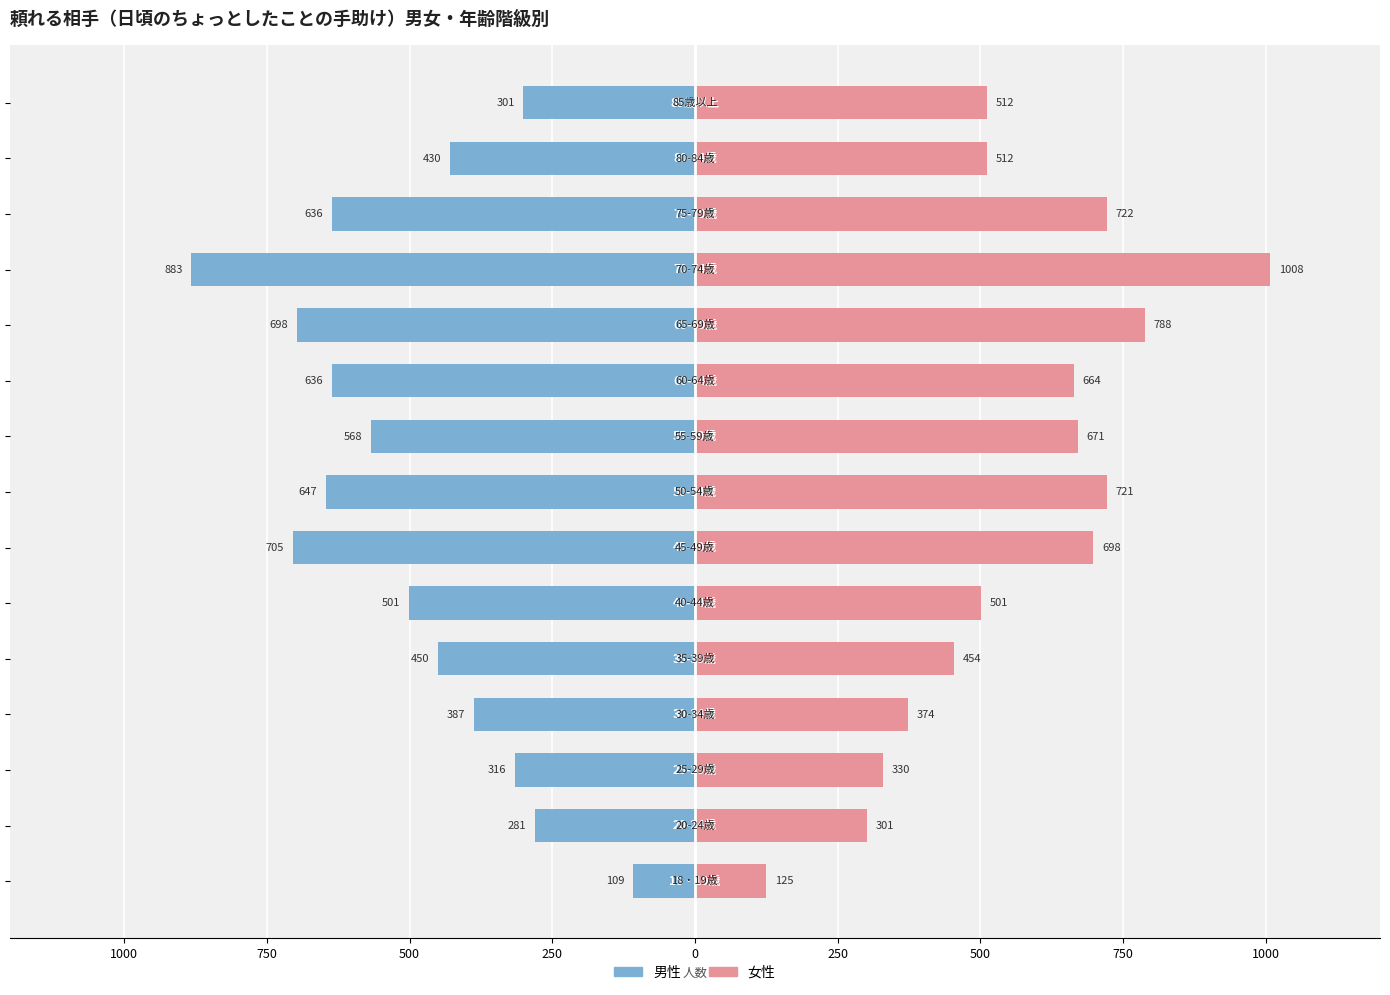

Reading left to right, extract all data points from this chart.

男性: -109	-281	-316	-387	-450	-501	-705	-647	-568	-636	-698	-883	-636	-430	-301
女性: 125	301	330	374	454	501	698	721	671	664	788	1008	722	512	512